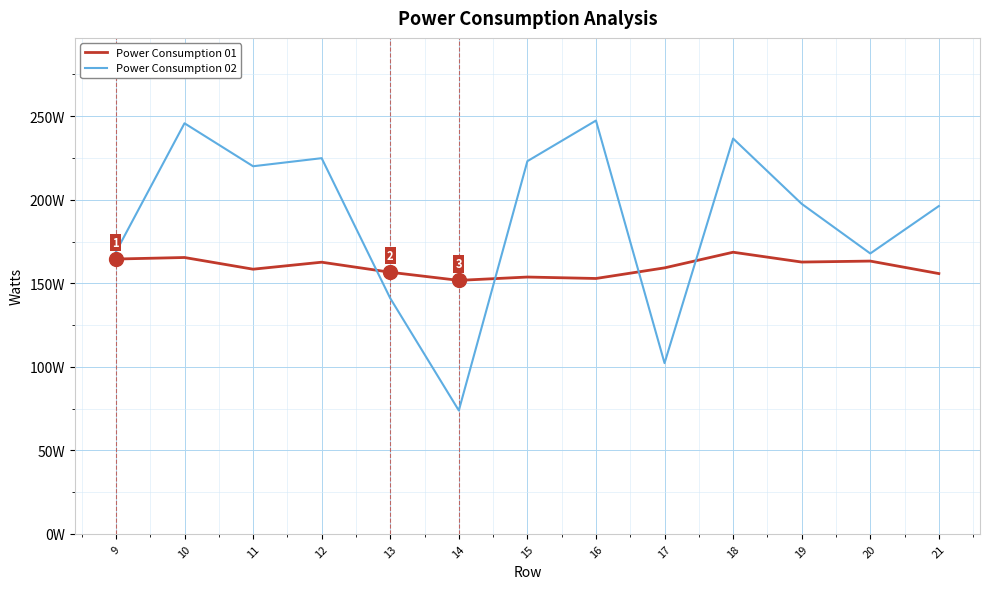

What is the value of the Power Consumption 02 point at the 3rd from the left?

220.1